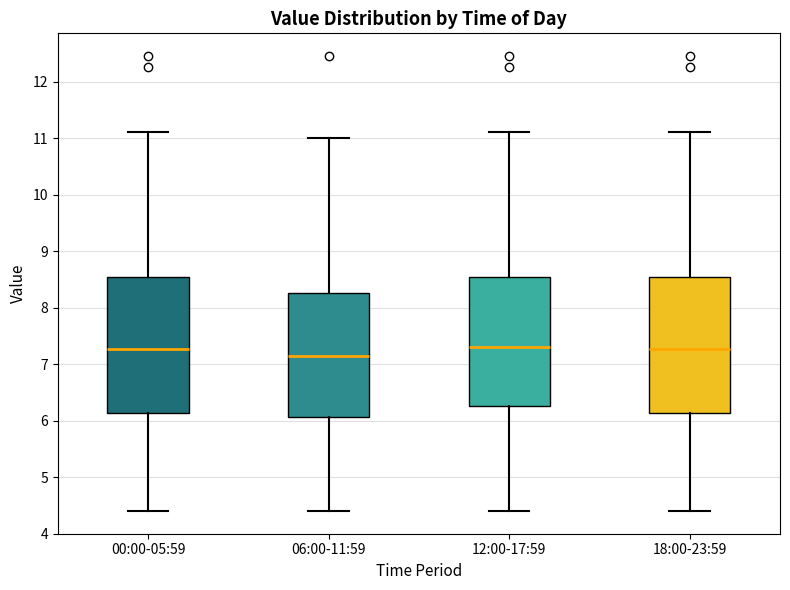

Where does the upper whisker of the box for 18:00-23:59 end on the y-axis? The values are not printed on the chart, so give them approximately, as read against the axis.

11.1